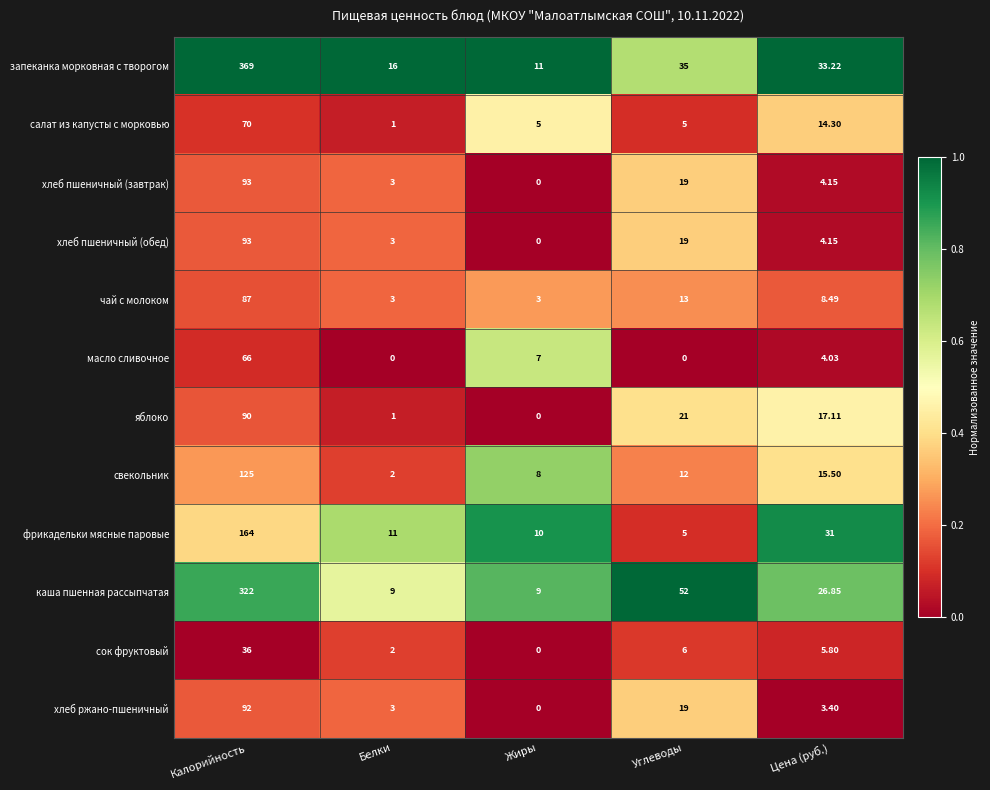

What is the difference between the highest and lowest values at Калорийность?

333.0